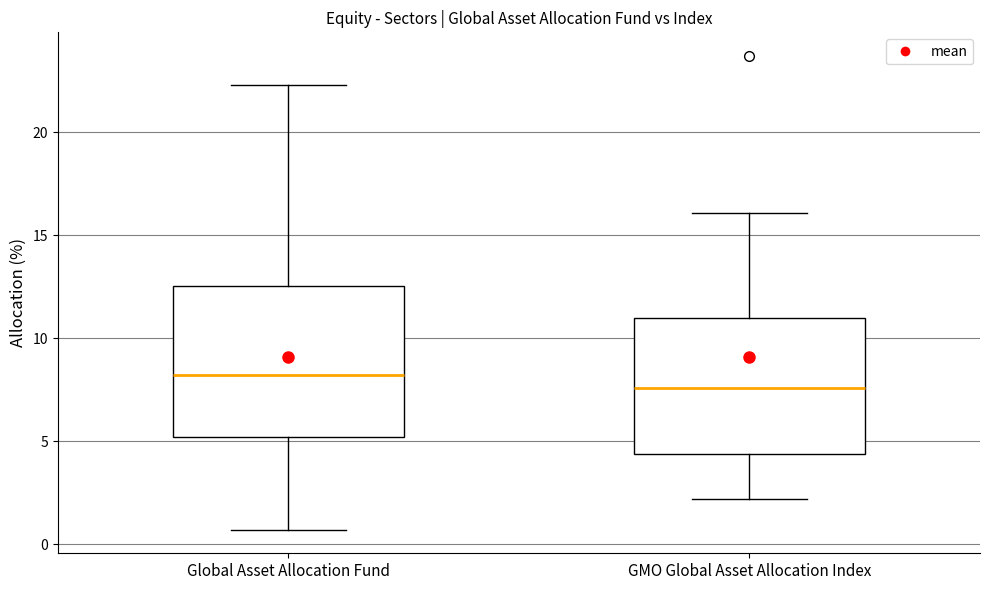

Which box has the highest median line?

Global Asset Allocation Fund